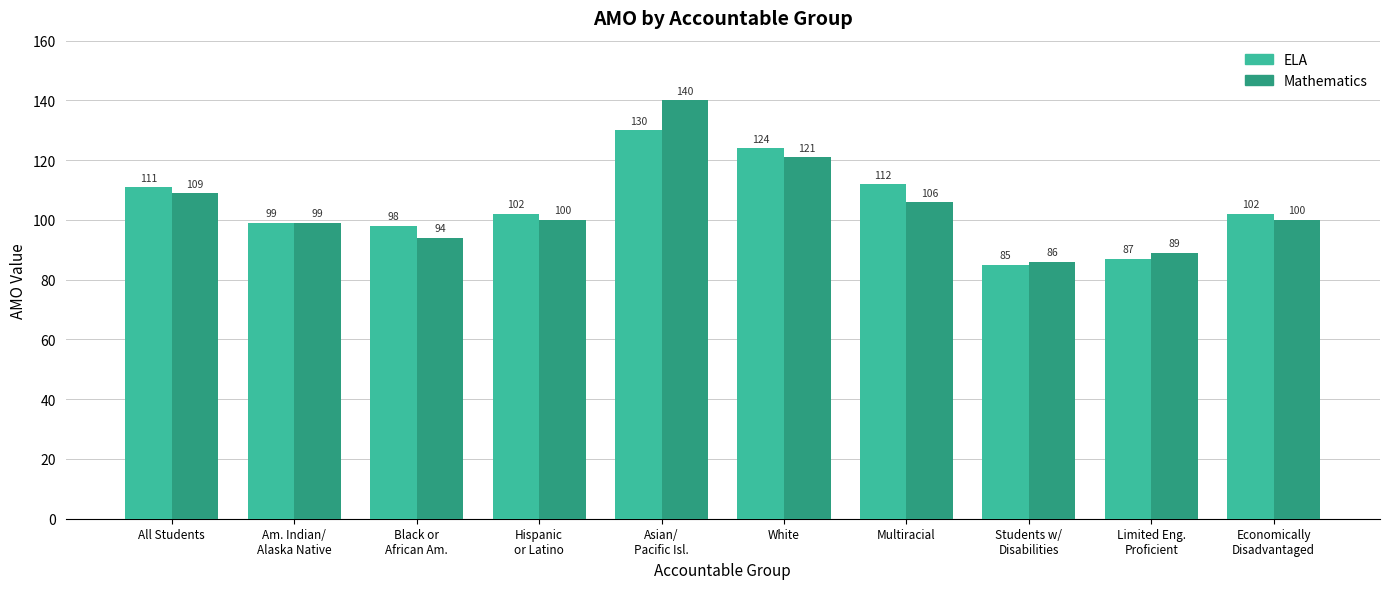

Which series has the largest range (max minus min)?

Mathematics